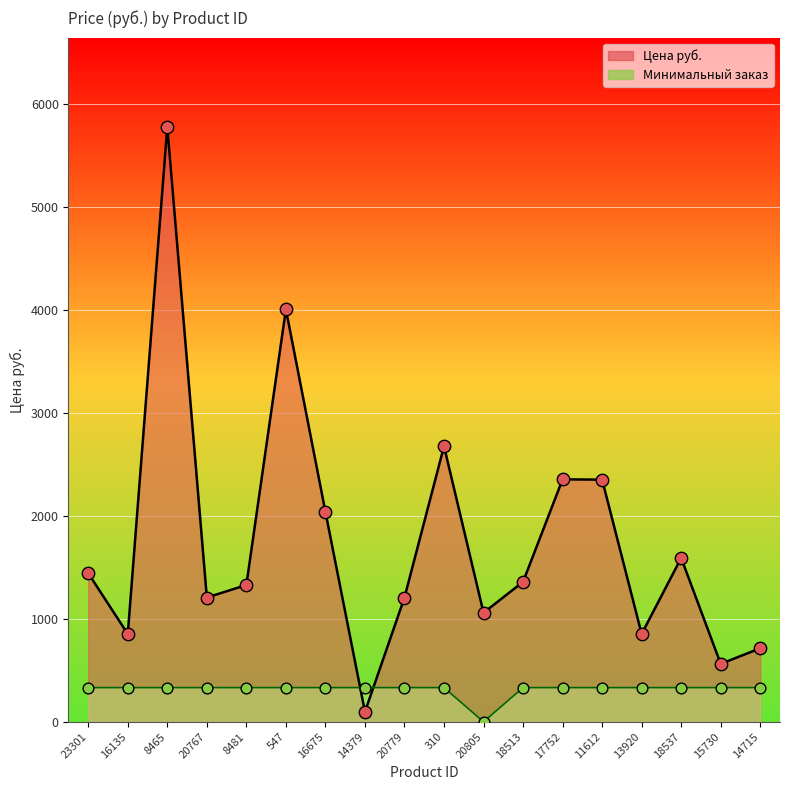

At which category is the sum across all series the highest?

8465